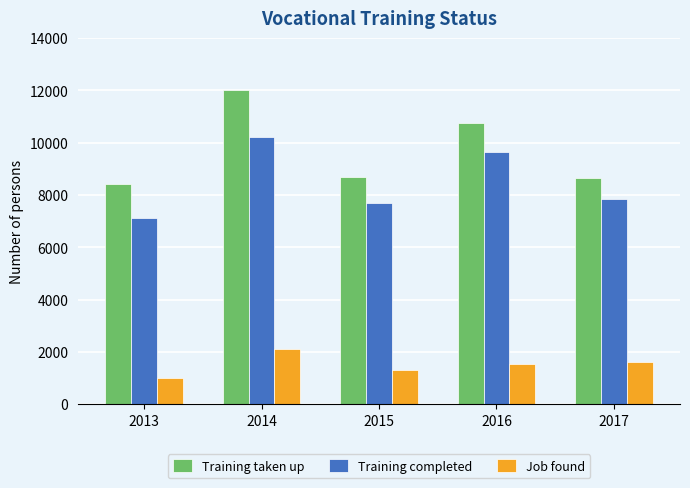

The value of Training taken up at 2014 is 12012. True or false?

True